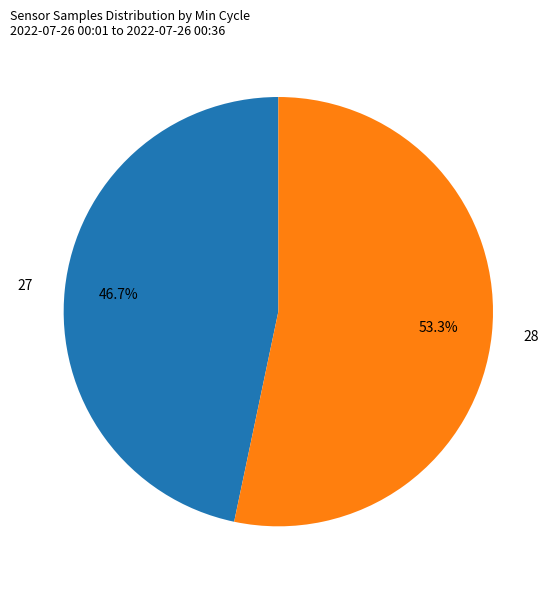

Approximately how many times larger is the value at 27 compared to 28?

0.9